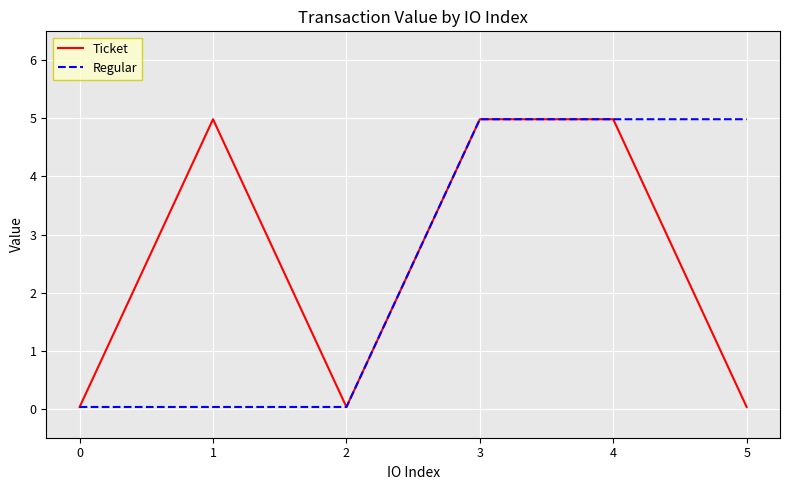

Which series changed the most between 0 and 5?

Regular